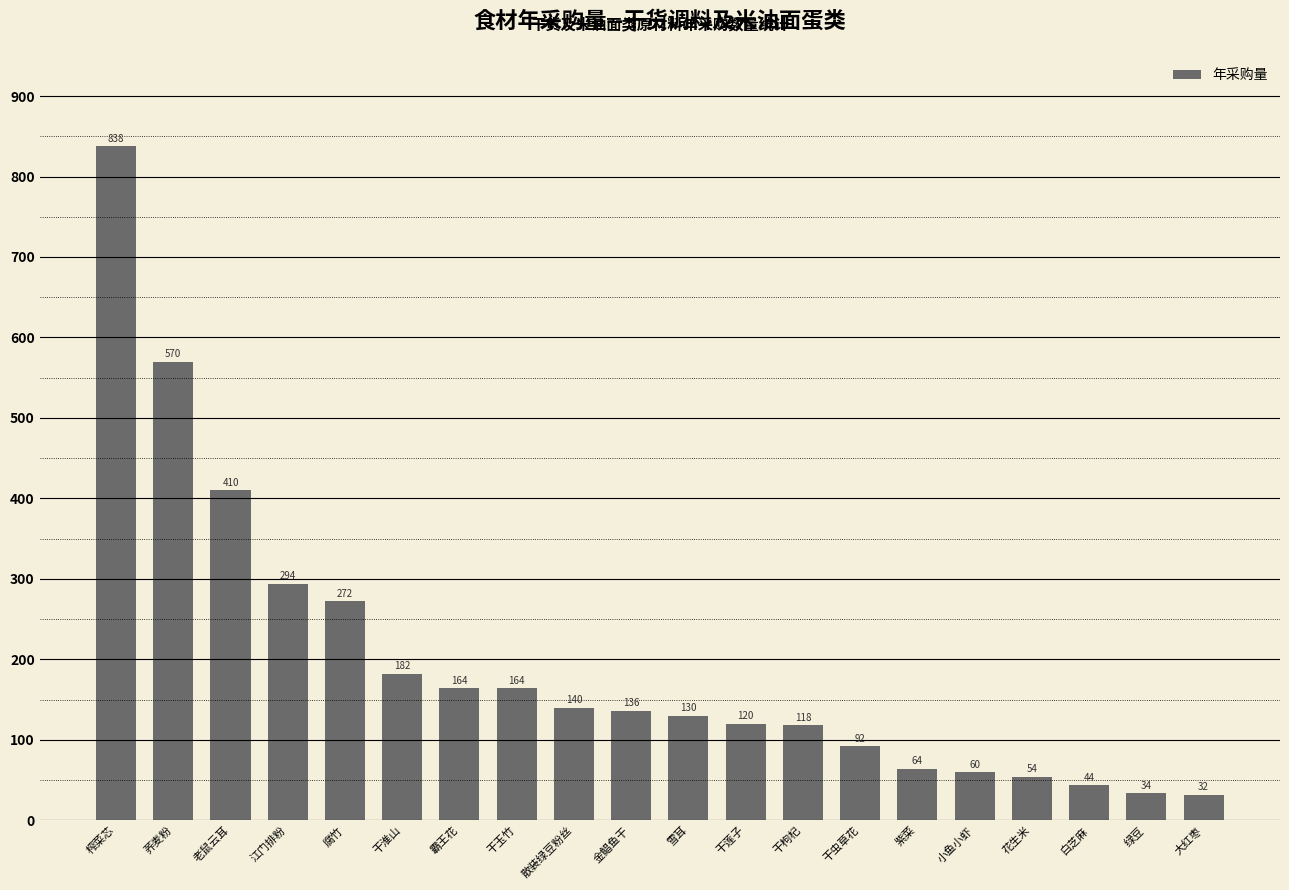

How many values are below 136?

10